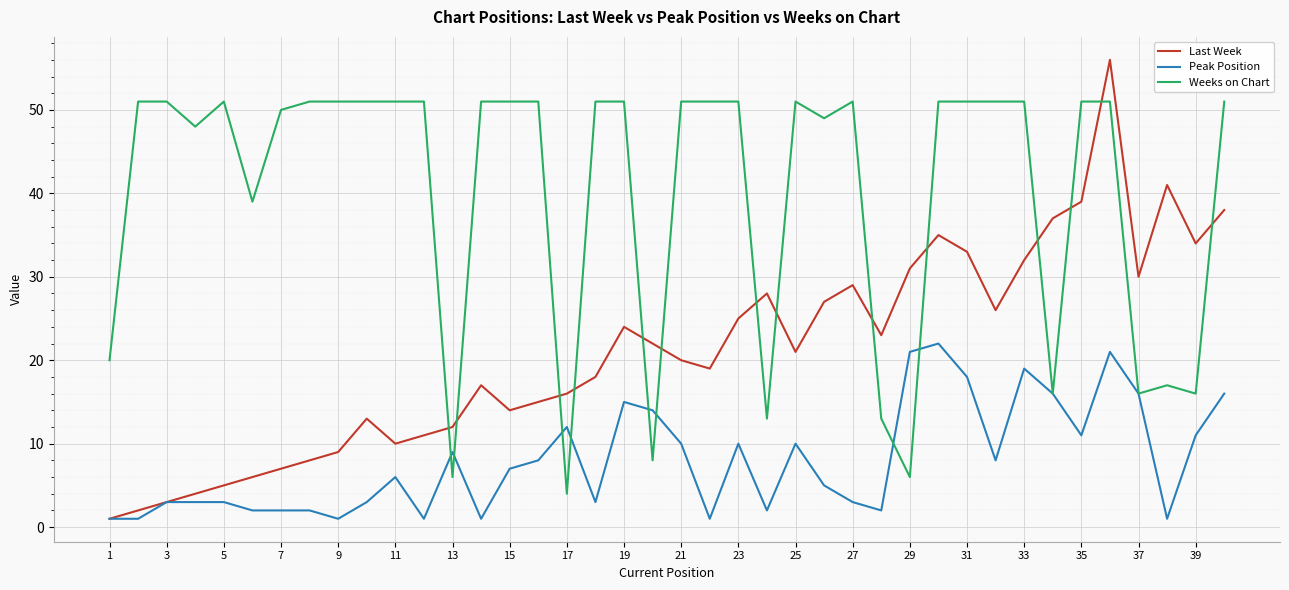

What is the difference between the maximum and minimum values in the Weeks on Chart series?

47